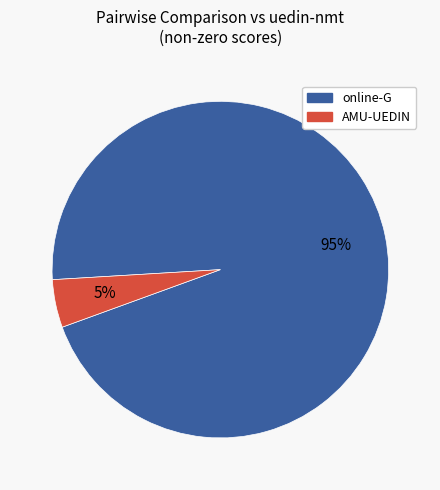

To the nearest percent, what is the average slice percentage?

50%